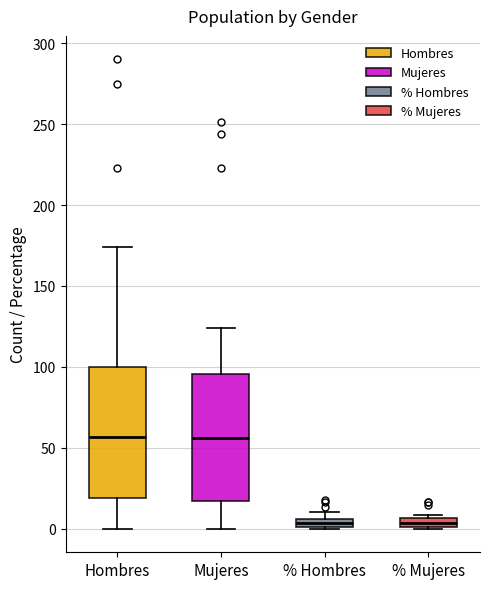

Where is the lower edge of the box for % Hombres on the y-axis? The values are not printed on the chart, so give them approximately, as read against the axis.

0